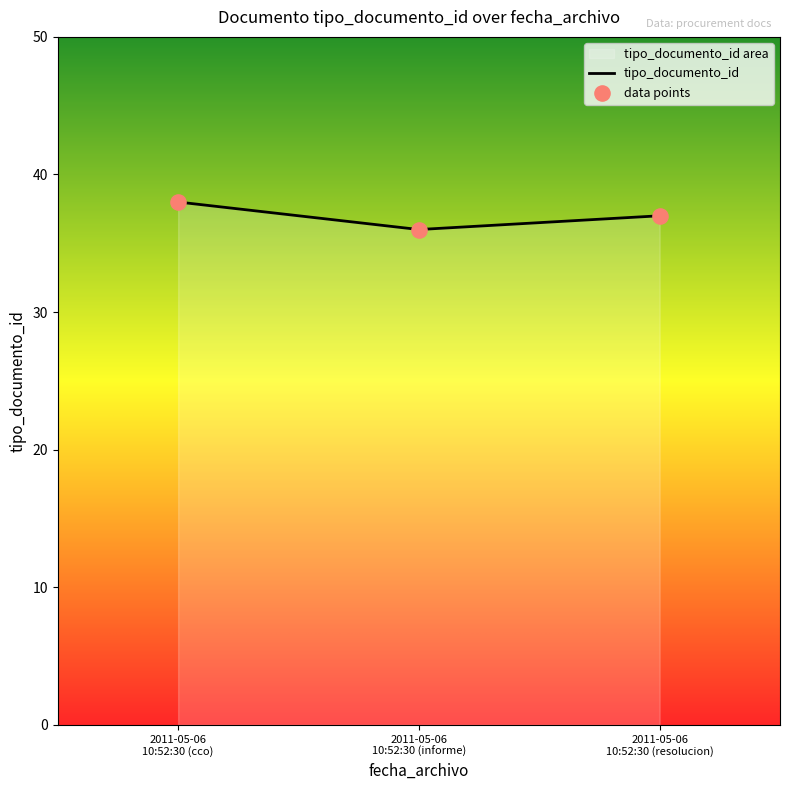

What is the ratio of the value at 2011-05-06 10:52:30 (resolucion) to the value at 2011-05-06 10:52:30 (cco)?

1.0